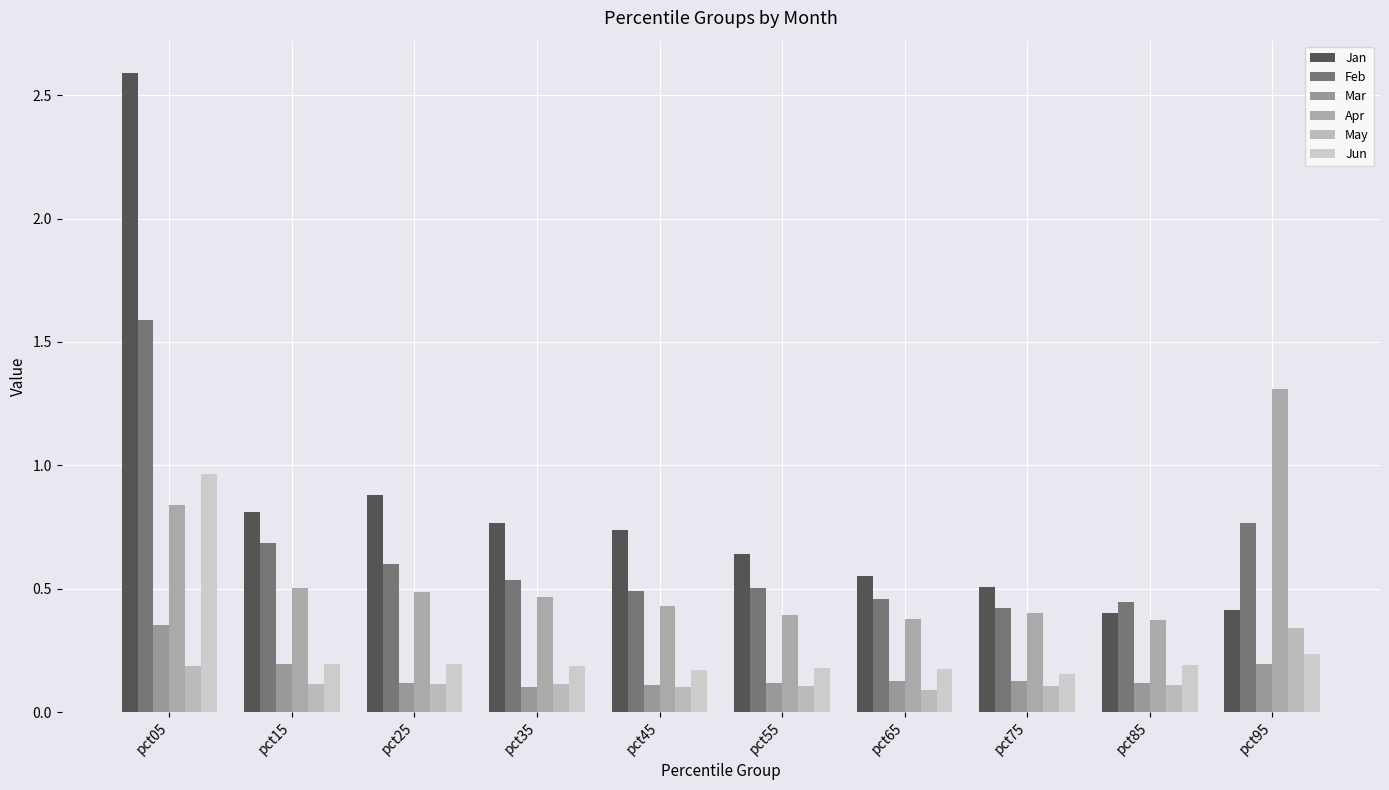

Reading left to right, transcribe all the data shown in this chart.

Jan: pct05=2.6	pct15=0.8	pct25=0.9	pct35=0.8	pct45=0.7	pct55=0.6	pct65=0.5	pct75=0.5	pct85=0.4	pct95=0.4
Feb: pct05=1.6	pct15=0.7	pct25=0.6	pct35=0.5	pct45=0.5	pct55=0.5	pct65=0.5	pct75=0.4	pct85=0.4	pct95=0.8
Mar: pct05=0.4	pct15=0.2	pct25=0.1	pct35=0.1	pct45=0.1	pct55=0.1	pct65=0.1	pct75=0.1	pct85=0.1	pct95=0.2
Apr: pct05=0.8	pct15=0.5	pct25=0.5	pct35=0.5	pct45=0.4	pct55=0.4	pct65=0.4	pct75=0.4	pct85=0.4	pct95=1.3
May: pct05=0.2	pct15=0.1	pct25=0.1	pct35=0.1	pct45=0.1	pct55=0.1	pct65=0.1	pct75=0.1	pct85=0.1	pct95=0.3
Jun: pct05=1.0	pct15=0.2	pct25=0.2	pct35=0.2	pct45=0.2	pct55=0.2	pct65=0.2	pct75=0.2	pct85=0.2	pct95=0.2